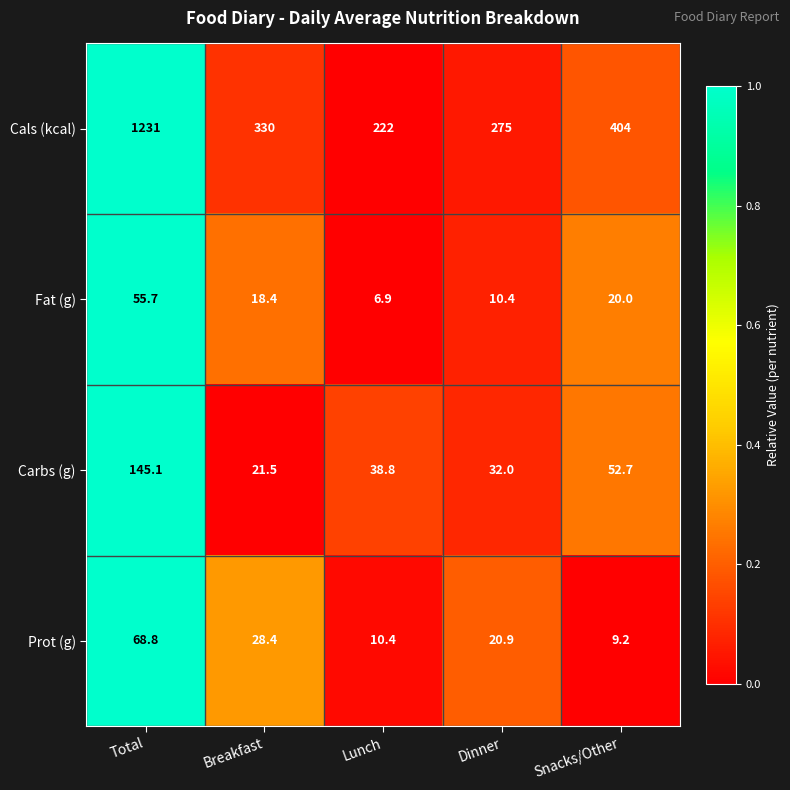

Which category has the highest value across all series?

Total